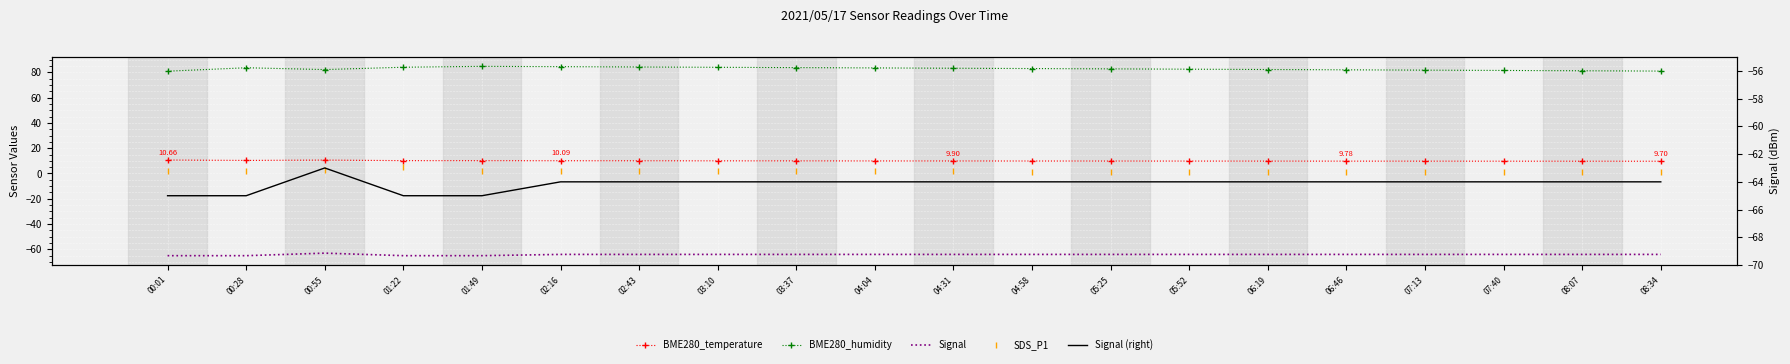

Where is BME280_temperature nearest to the value 10?

03:10